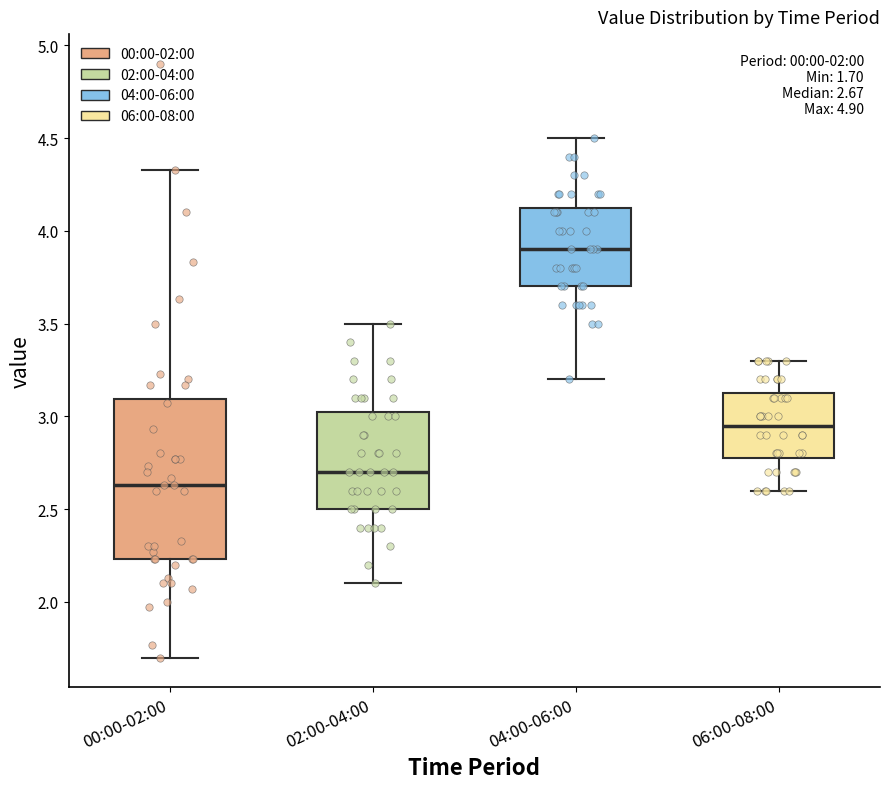

Comparing the boxes themselves (not the whiskers), which one is the tallest?

00:00-02:00